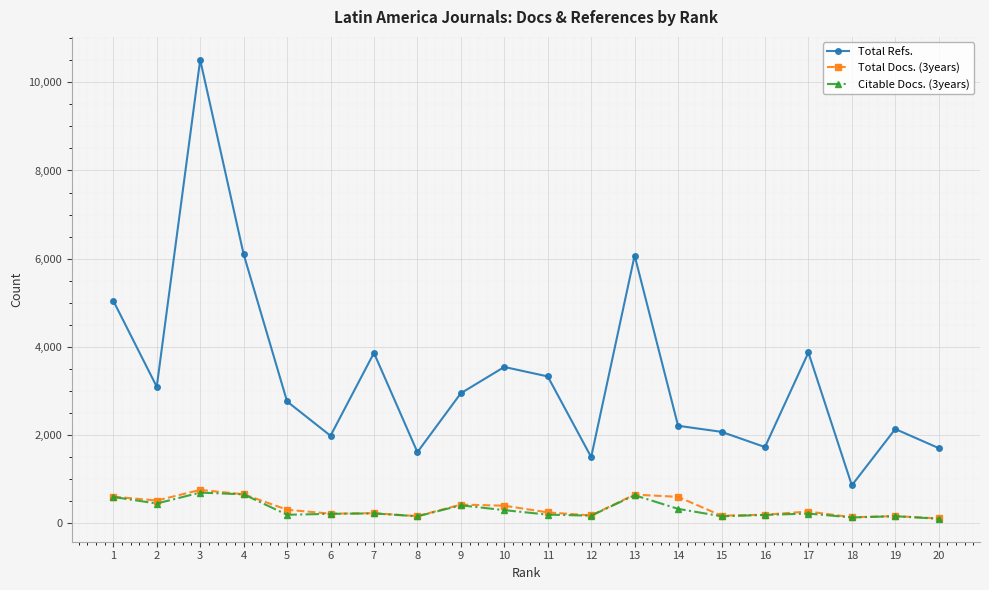

Which series has the largest total across all categories?

Total Refs.